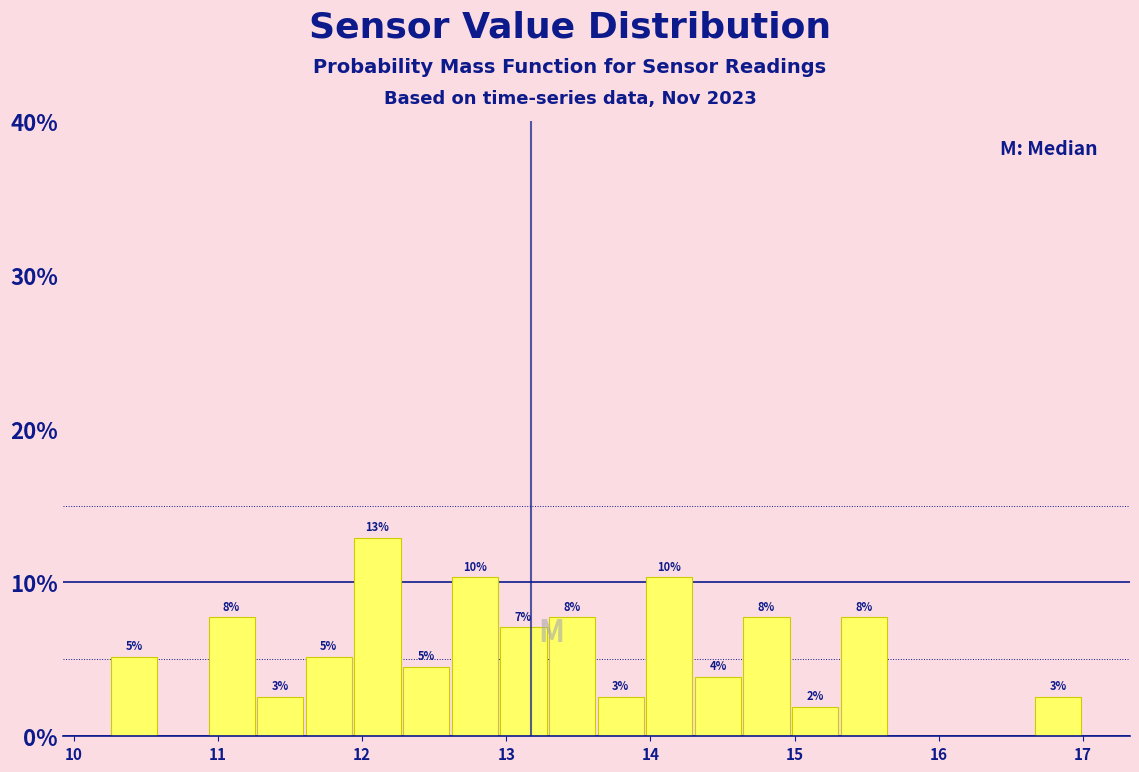

Read against the x-axis, roughly where is the centre of the tallest bar?

12.1